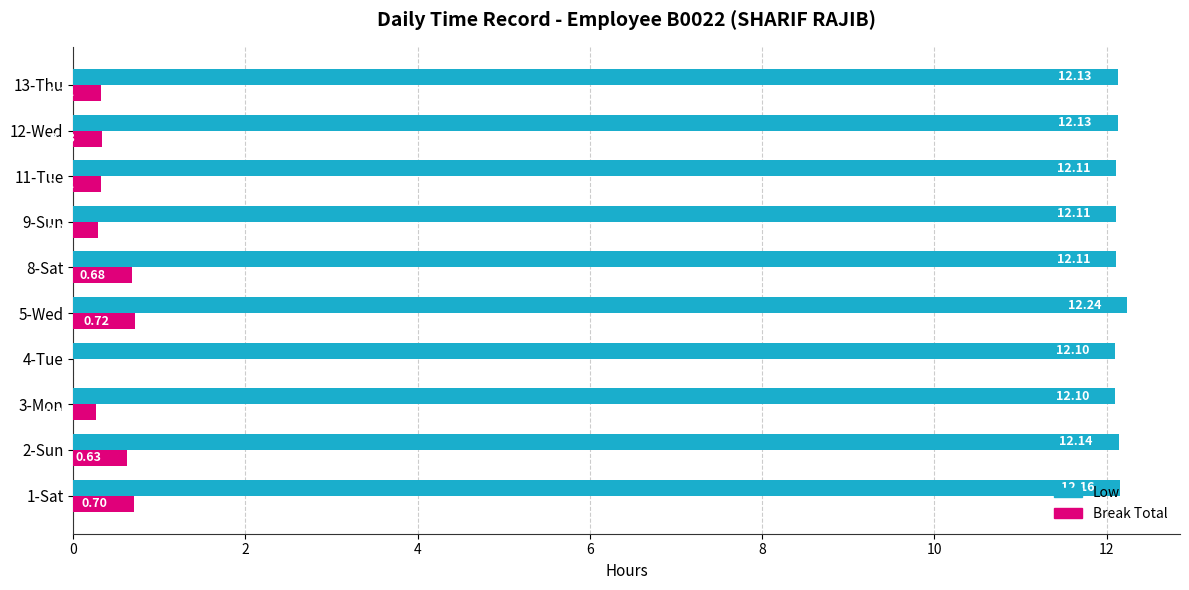

Between 2-Sun and 12-Wed, which series saw the biggest shift?

Break Total